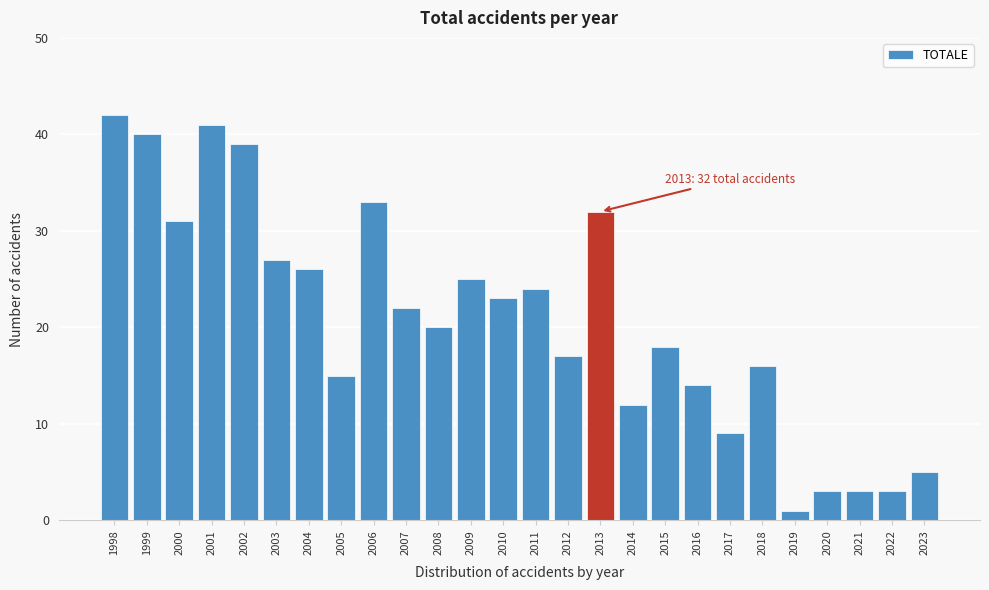

Reading left to right, extract all data points from this chart.

42	40	31	41	39	27	26	15	33	22	20	25	23	24	17	32	12	18	14	9	16	1	3	3	3	5